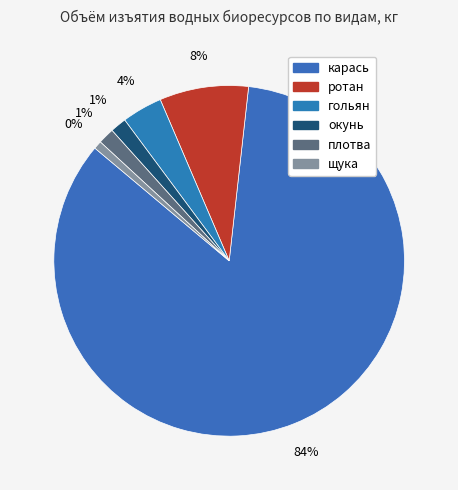

The ротан slice represents 16% of the pie. True or false?

False